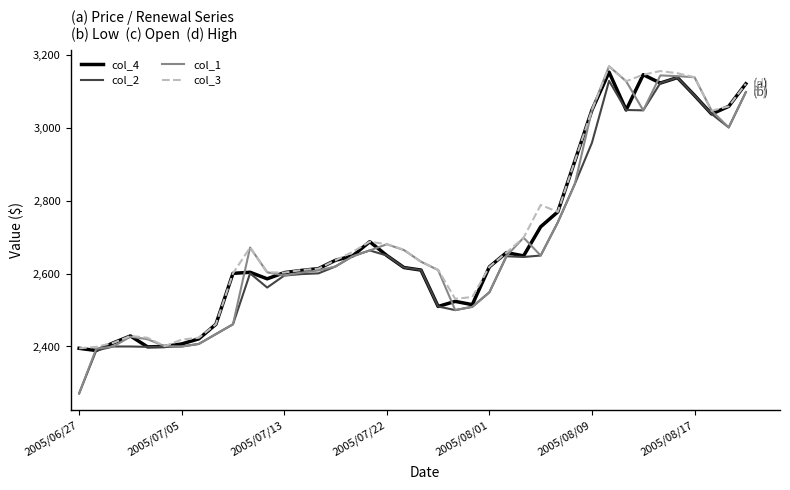

What is the minimum value shown in the chart?

2271